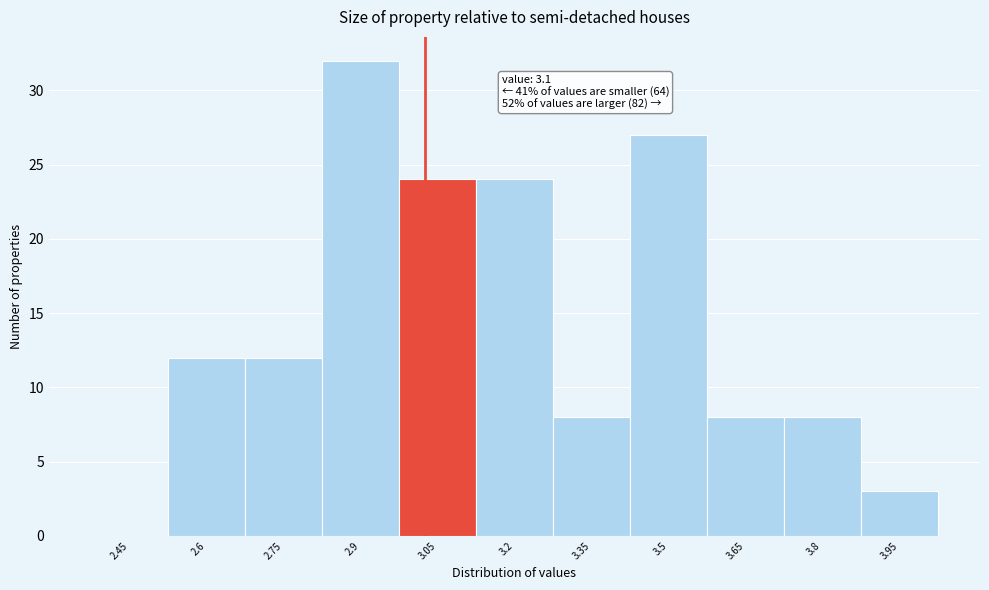

Reading left to right, list all the values displayed in this chart.

2.45=0	2.6=12	2.75=12	2.9=32	3.05=24	3.2=24	3.35=8	3.5=27	3.65=8	3.8=8	3.95=3